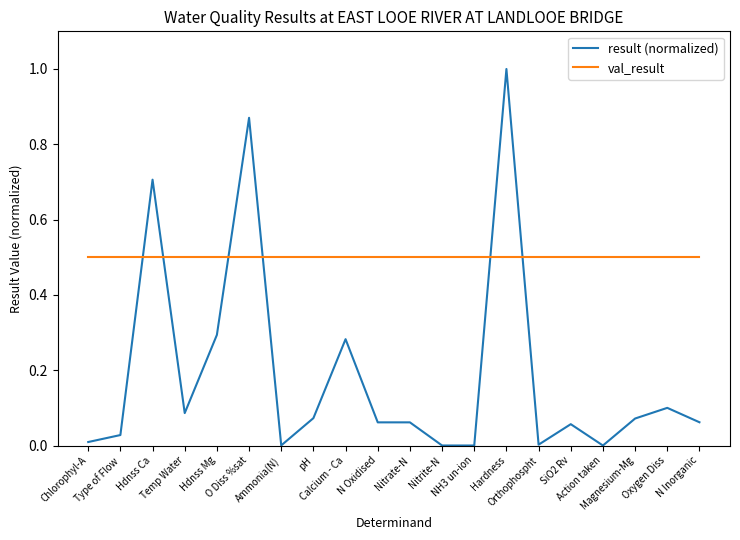

Rank the series by their maximum value, from highest to lowest.

result (normalized), val_result